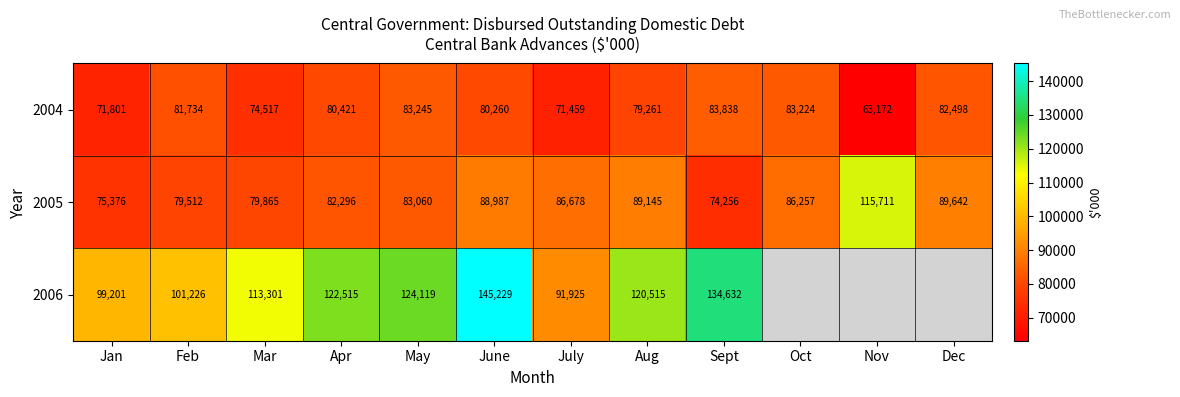

Rank the categories by 2005 value from lowest to highest.

Sept, Jan, Feb, Mar, Apr, May, Oct, July, June, Aug, Dec, Nov